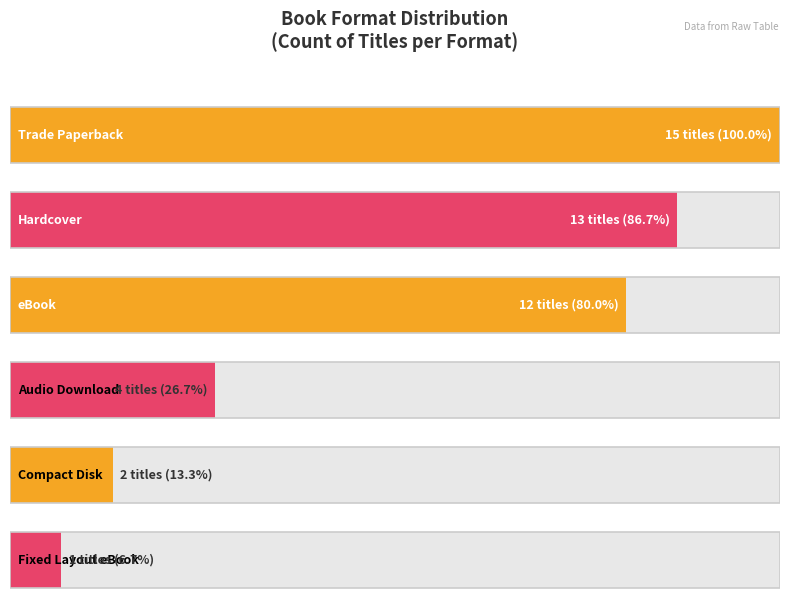

How many data points are less than 12?

3